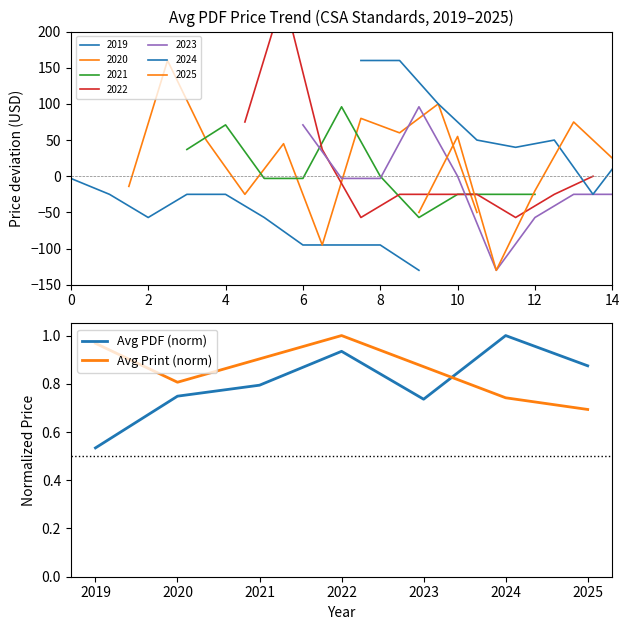

Count the Avg Print (norm) values in the range 0 to 1.

7